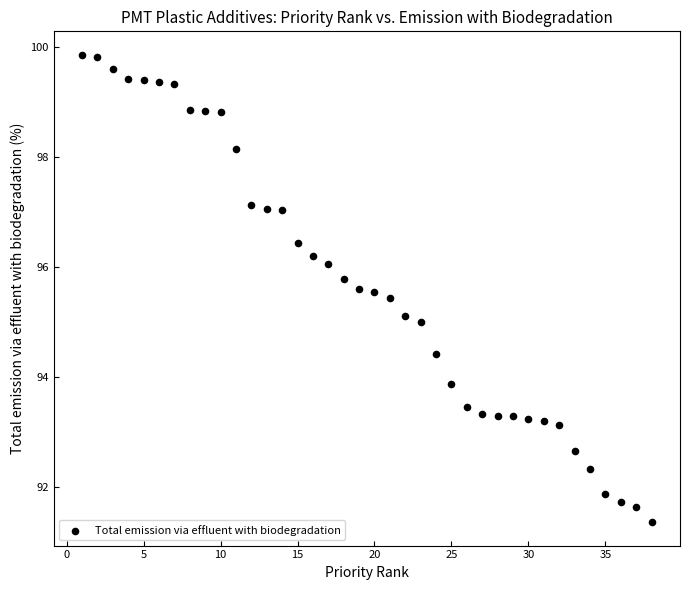

What is the range of Y values (max minus min)?

8.5